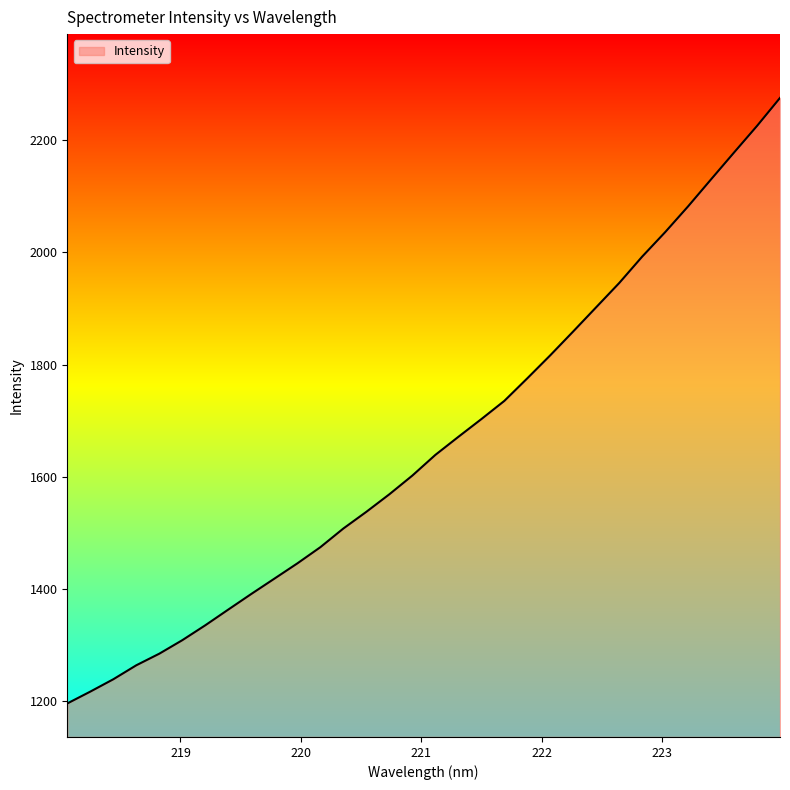

What is the minimum value shown in the chart?

1195.6